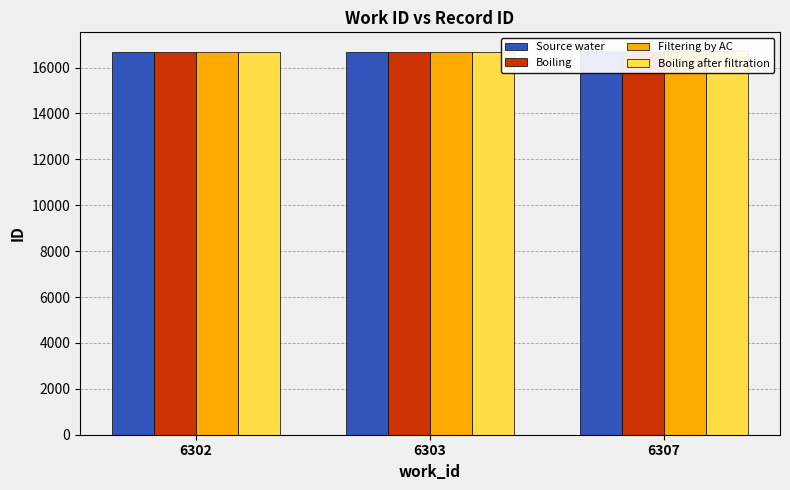

What are all the series names shown in the legend?

Source water, Boiling, Filtering by AC, Boiling after filtration